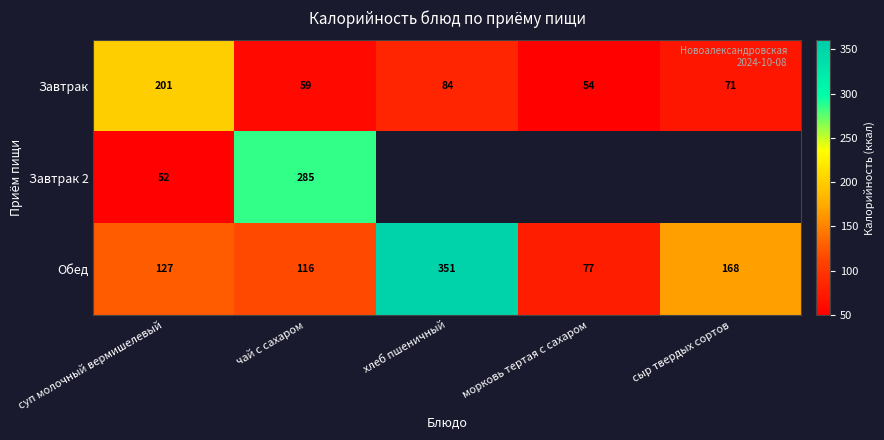

At which label is Завтрак closest to 127?

хлеб пшеничный